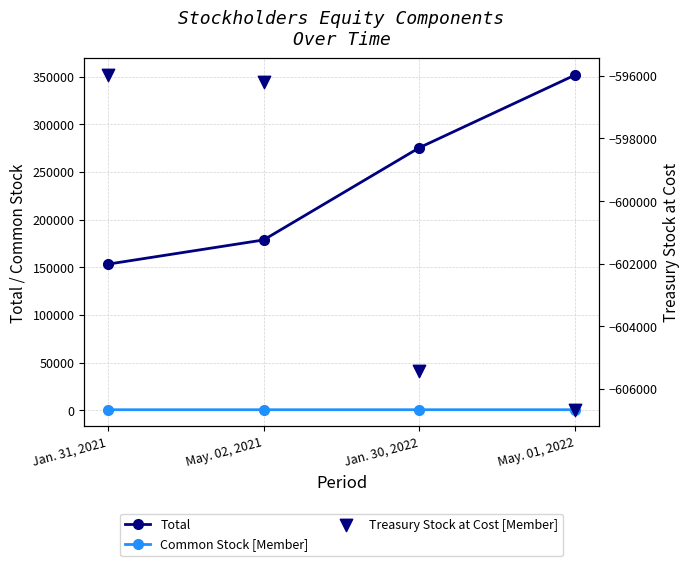

Which series has the widest spread of Y values?

Total